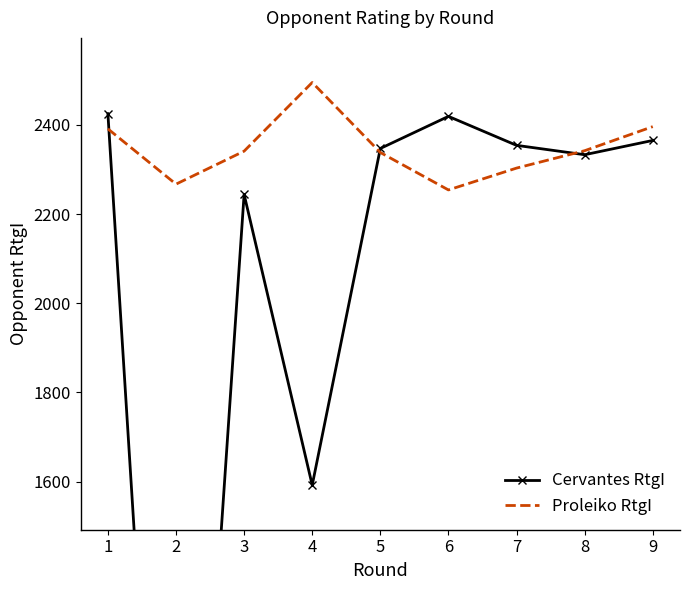

Rank the series by their maximum value, from lowest to highest.

Cervantes RtgI, Proleiko RtgI